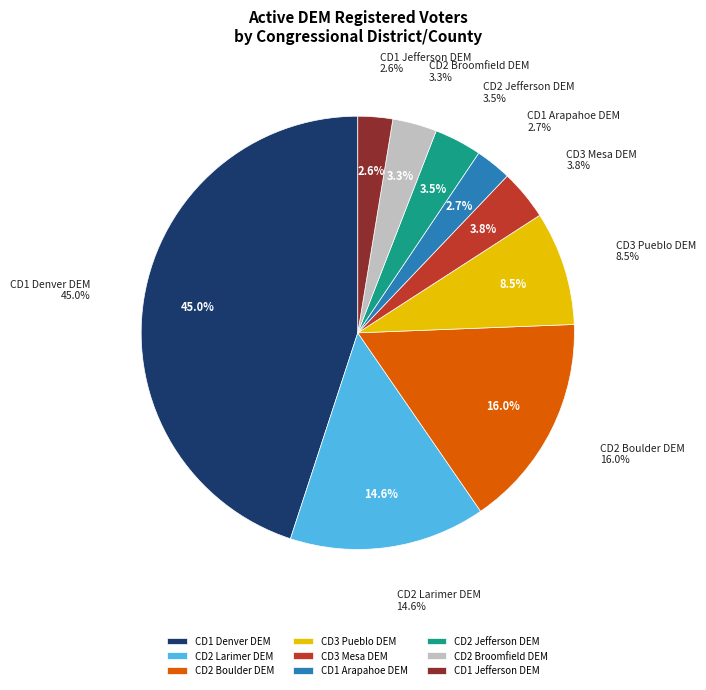

To the nearest percent, what is the average slice percentage?

11%